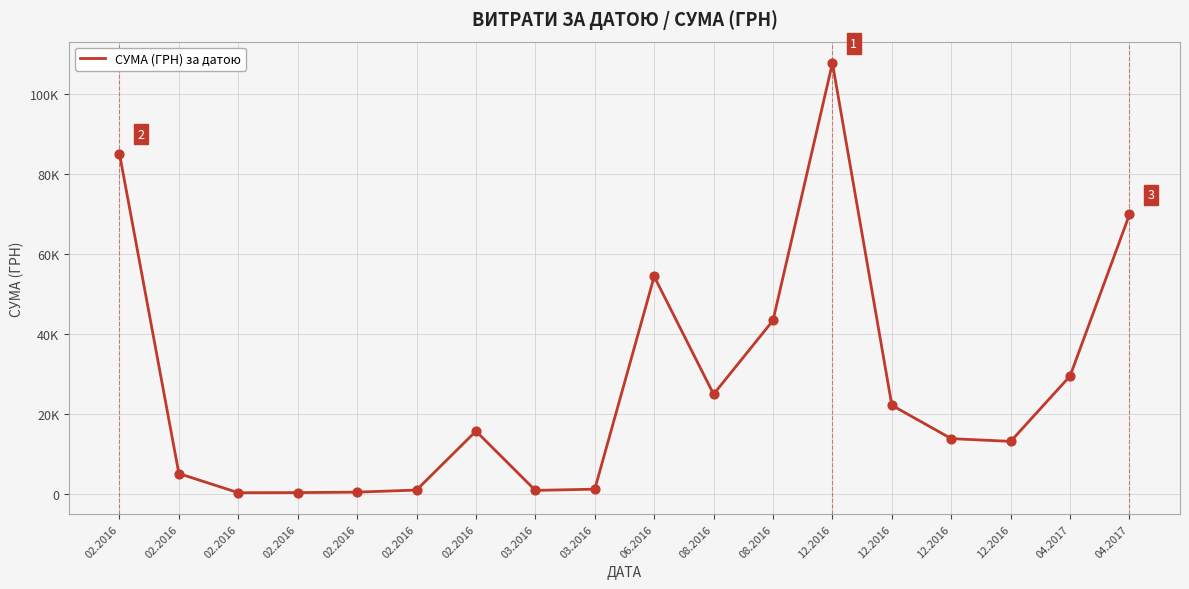

Which has a higher value, 02.2016 or 03.2016?

03.2016